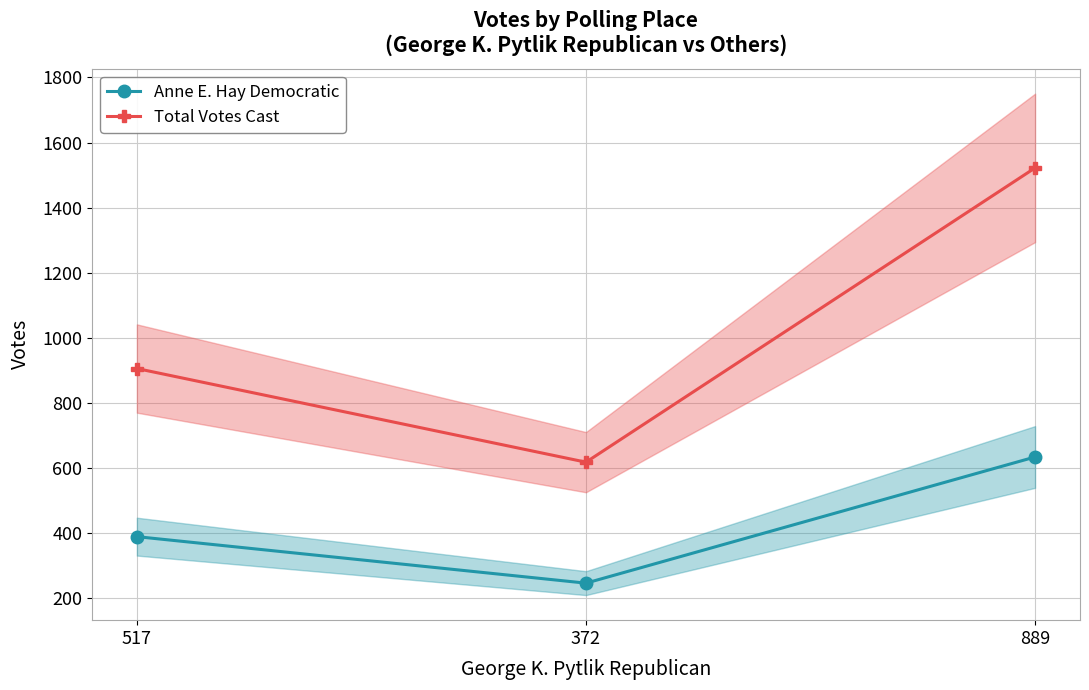

At which label is Anne E. Hay Democratic closest to 439?

517